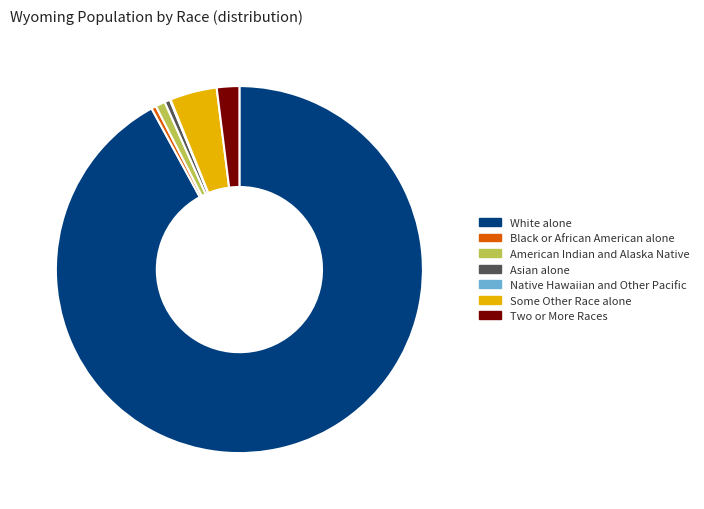

What is the ratio of the value at Black or African American alone to the value at American Indian and Alaska Native?

0.5